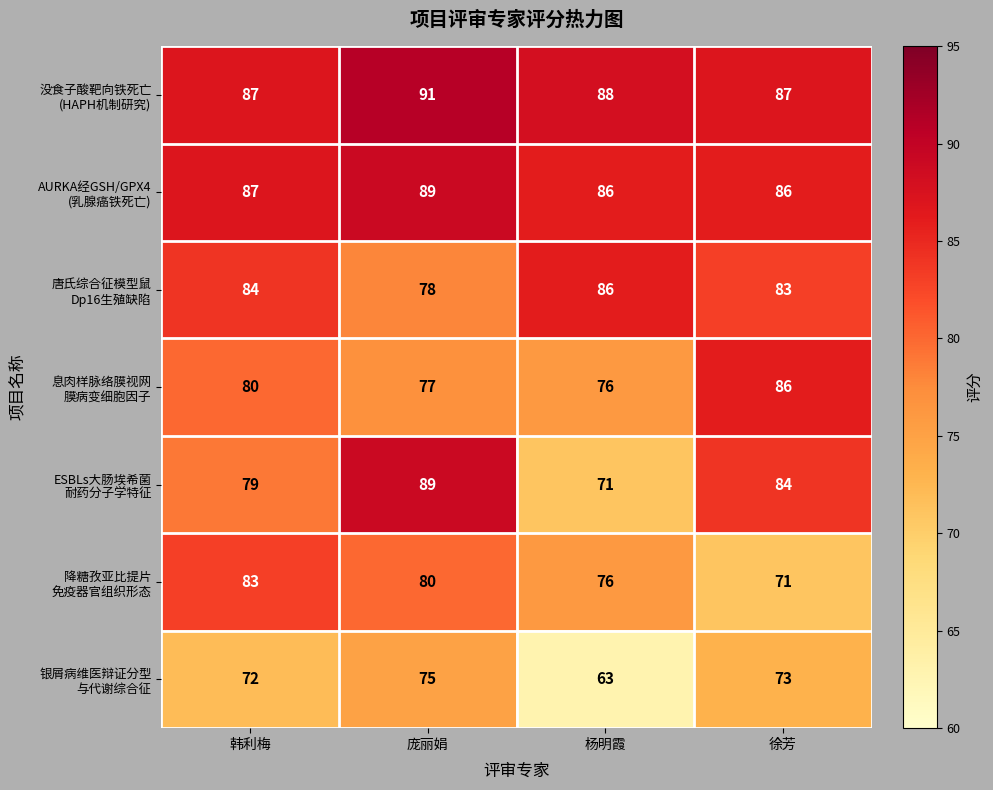

What is the spread (max minus min) of values at 徐芳?

16